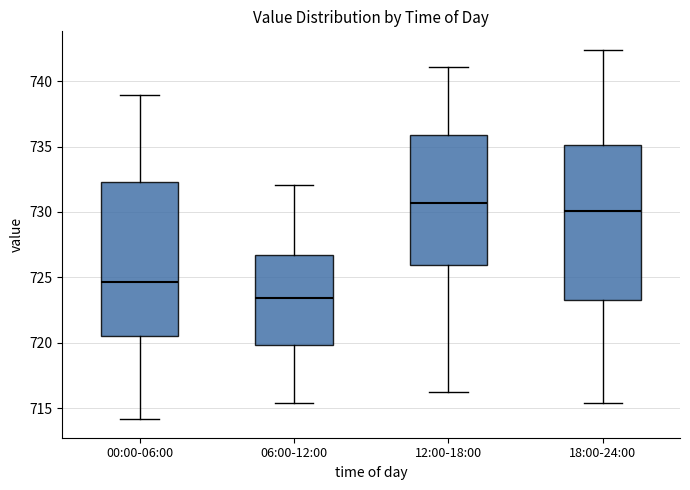

Reading left to right, read every box against the y-axis: the position of its median line, the range the box covers, and the ends of its whiskers. The values are not printed on the chart, so give them approximately, as read against the axis.

00:00-06:00: median 724.5, box 720.5 to 732.5, whiskers 714.0 to 739.0
06:00-12:00: median 723.5, box 720.0 to 726.5, whiskers 715.5 to 732.0
12:00-18:00: median 730.5, box 726.0 to 736.0, whiskers 716.0 to 741.0
18:00-24:00: median 730.0, box 723.5 to 735.0, whiskers 715.5 to 742.5